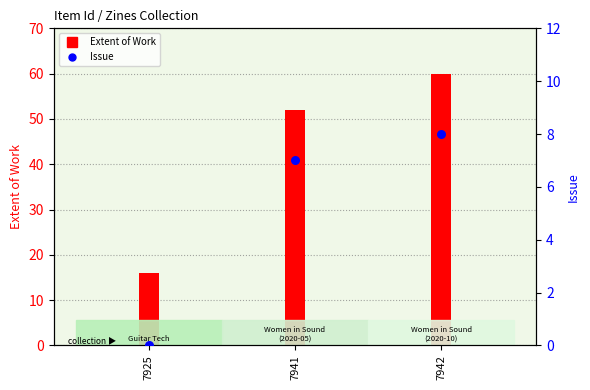

Which series reaches the maximum Y coordinate?

Extent of Work